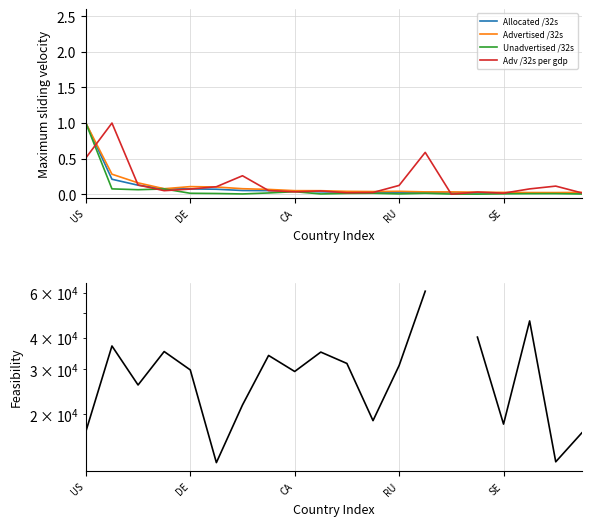

What is the difference between the maximum and minimum values in the Adv /32s per gdp series?

1.0